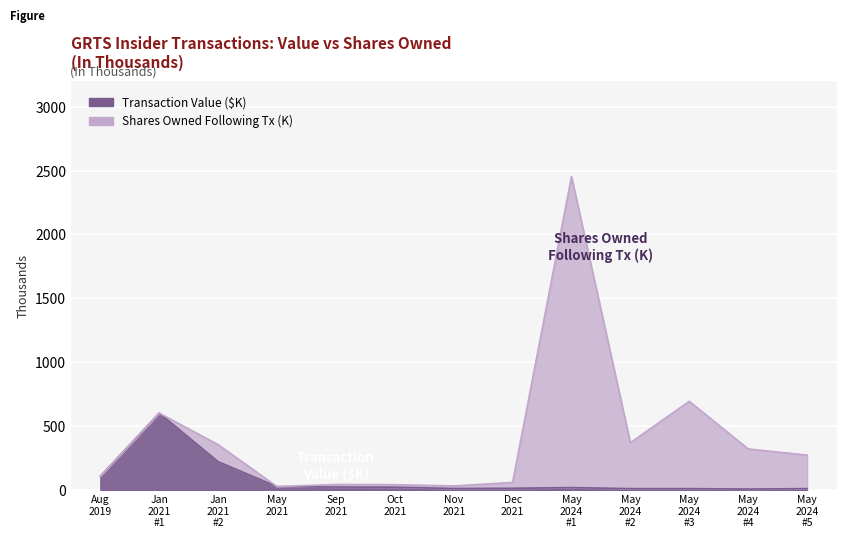

What is the sum of the values at Jan 2021 #2 and May 2021?

247.1